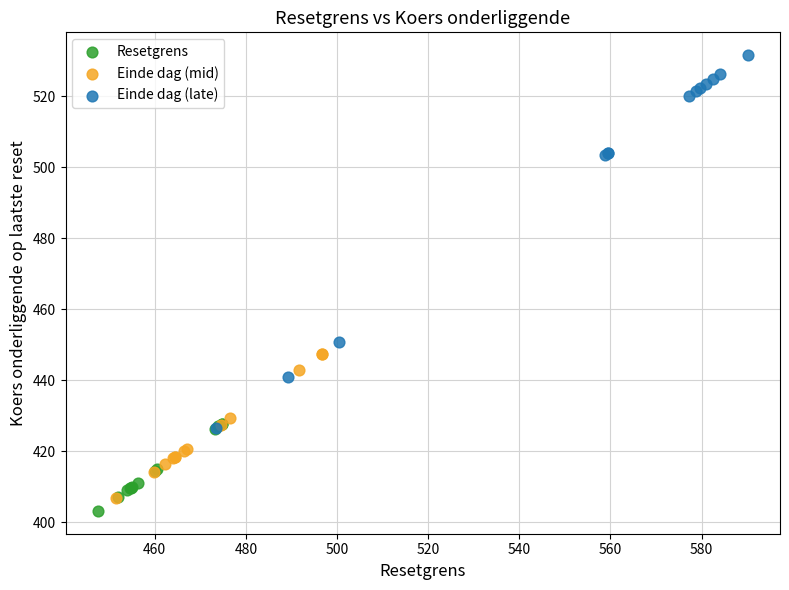

Which series has the largest Y range (max minus min)?

Einde dag (late)